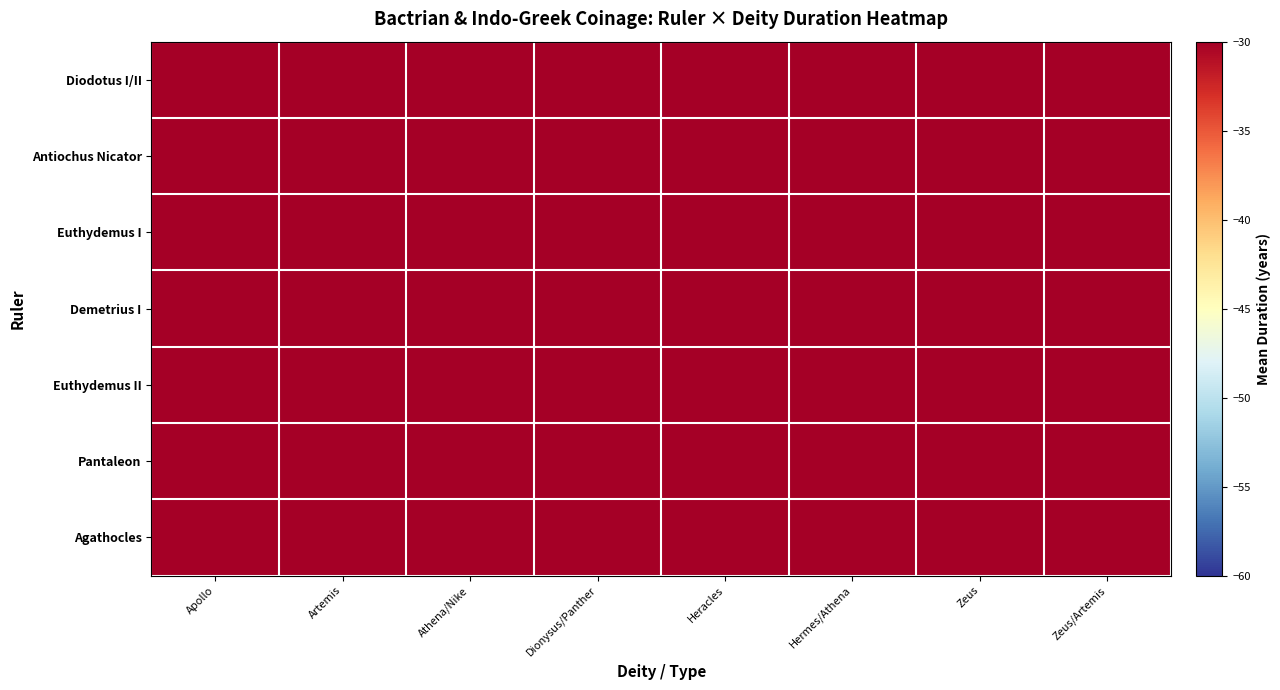

Between Apollo and Hermes/Athena, which series saw the biggest shift?

Diodotus I/II